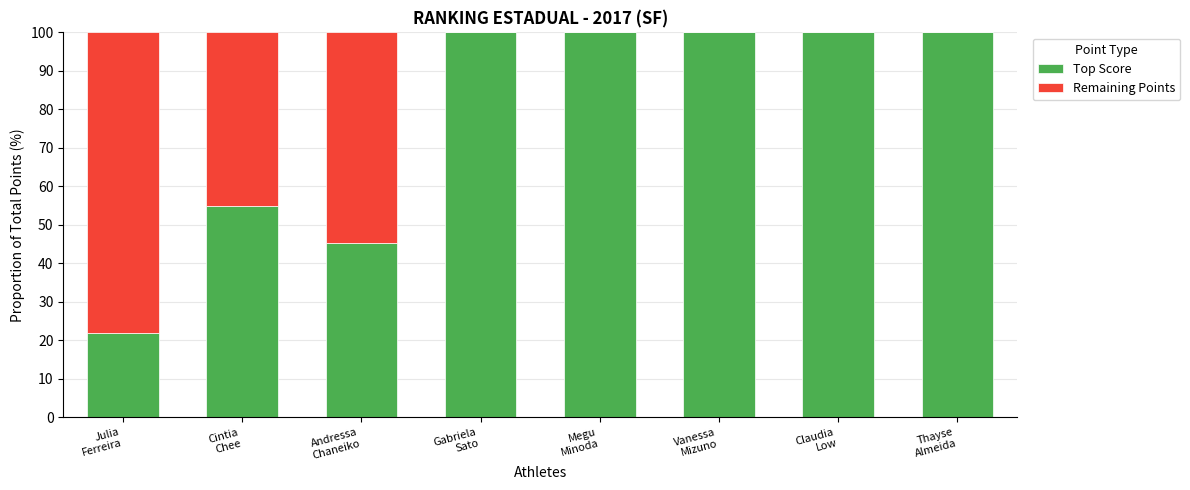

What is the highest value of the Top Score series?

100.0